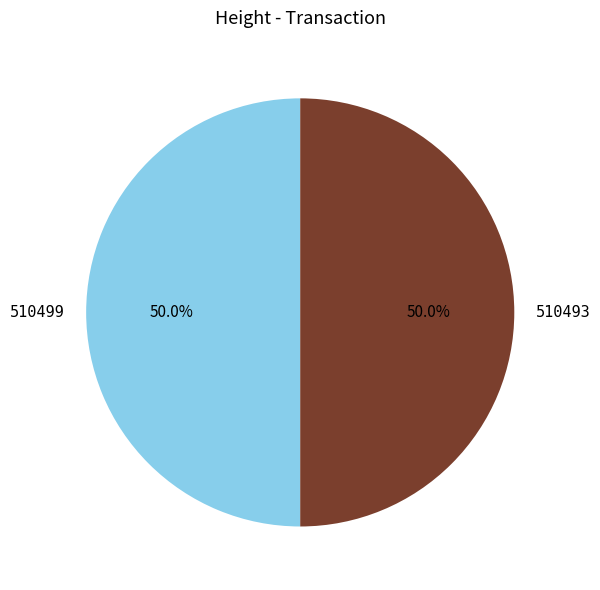

True or false: 510493 accounts for 40% of the total.

False